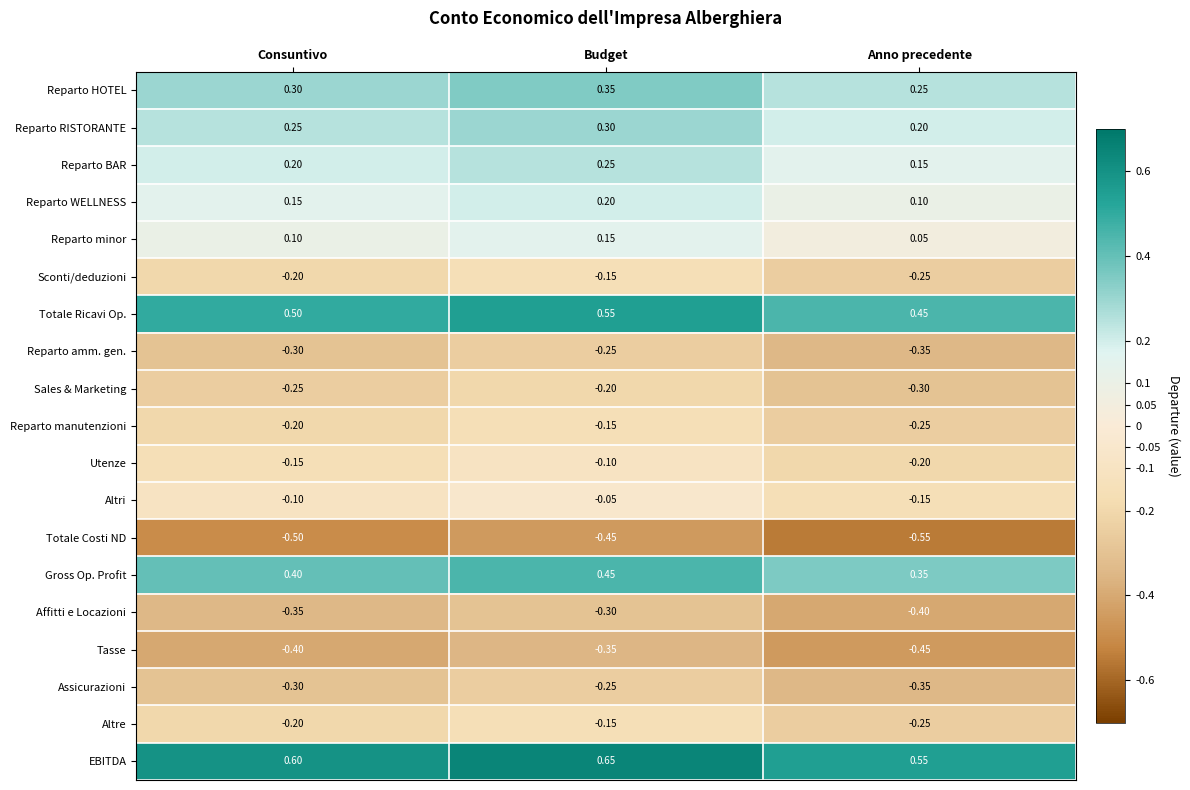

List the labels in order of Affitti e Locazioni value, largest first.

Budget, Consuntivo, Anno precedente